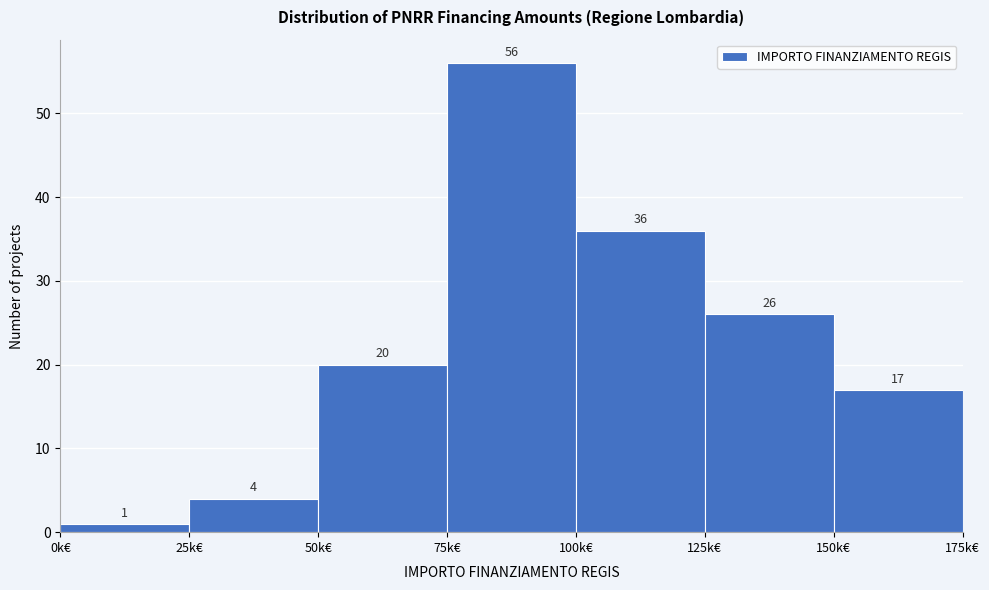

Reading right to left, what are all the values shown in this chart?

17	26	36	56	20	4	1